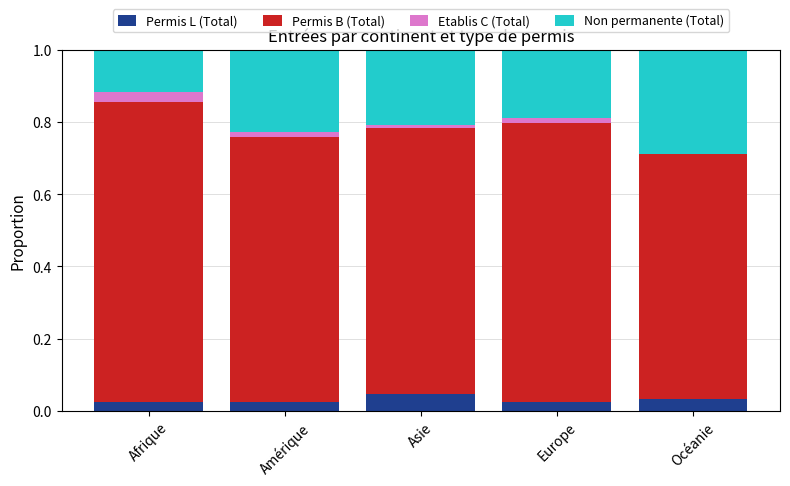

What is the total value across all series at Océanie?

1.0